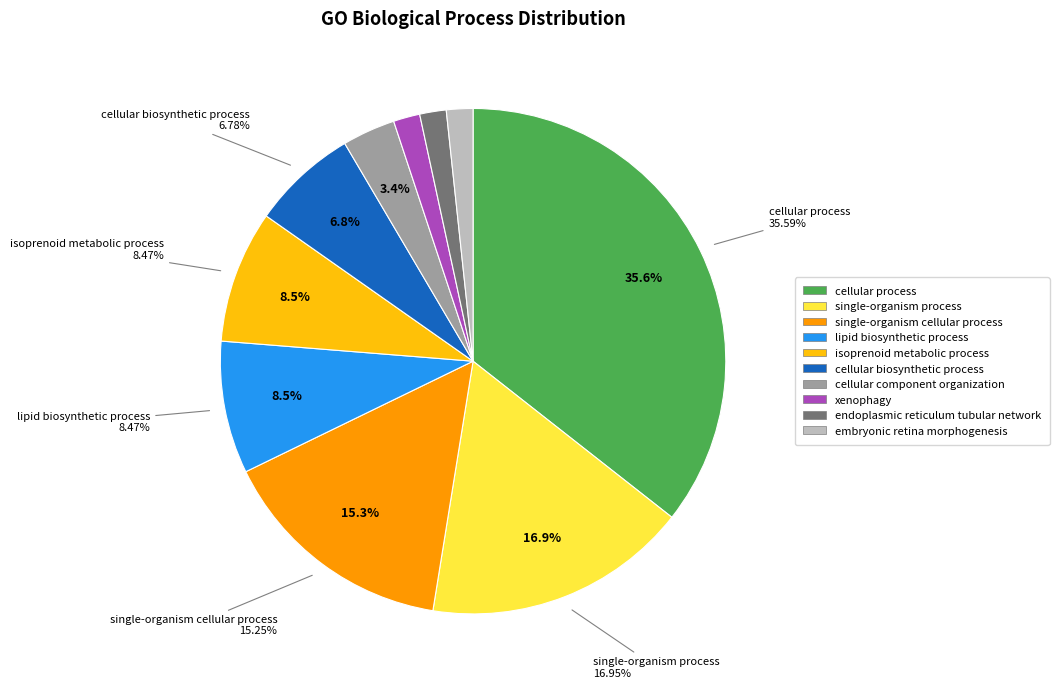

What is the smallest slice in the pie chart?

xenophagy